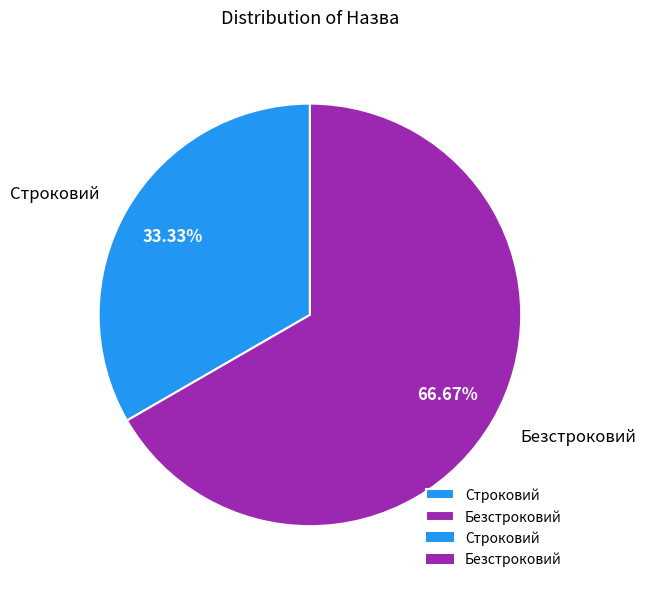

What portion of the pie excludes Безстроковий?

33.3%